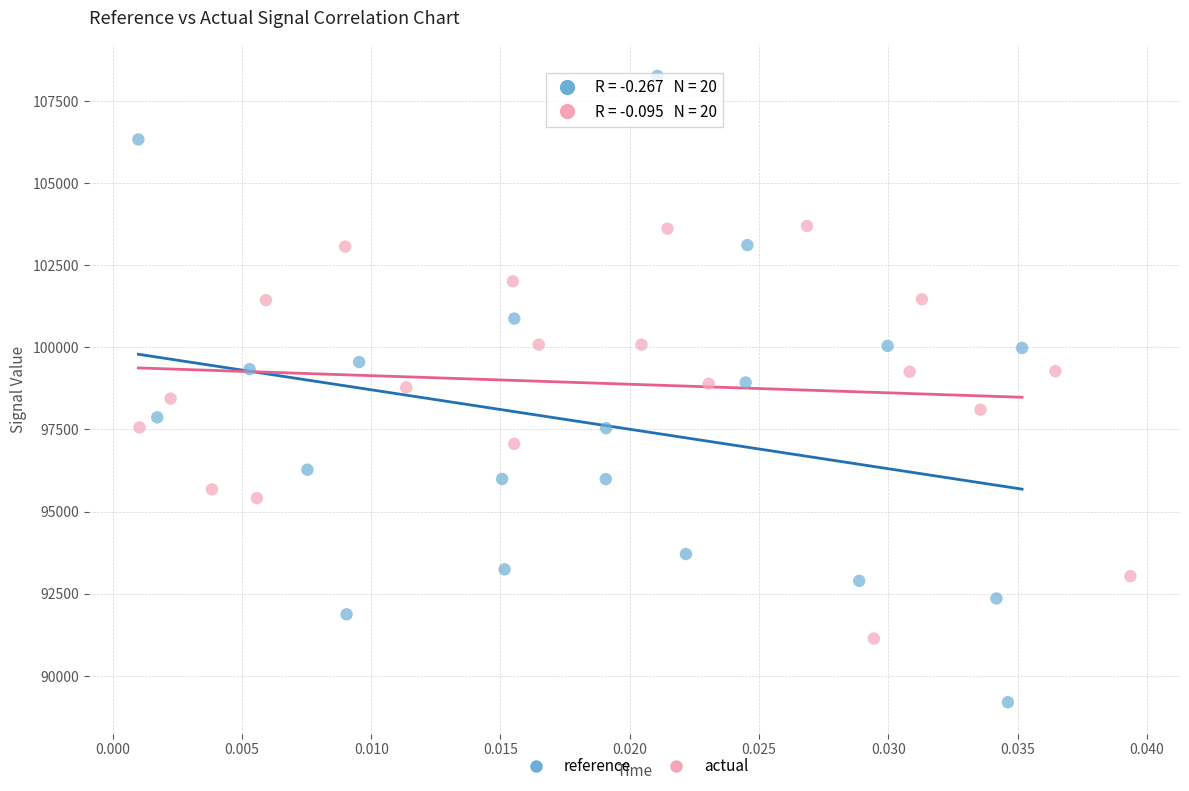

Which series has the widest spread of Y values?

reference